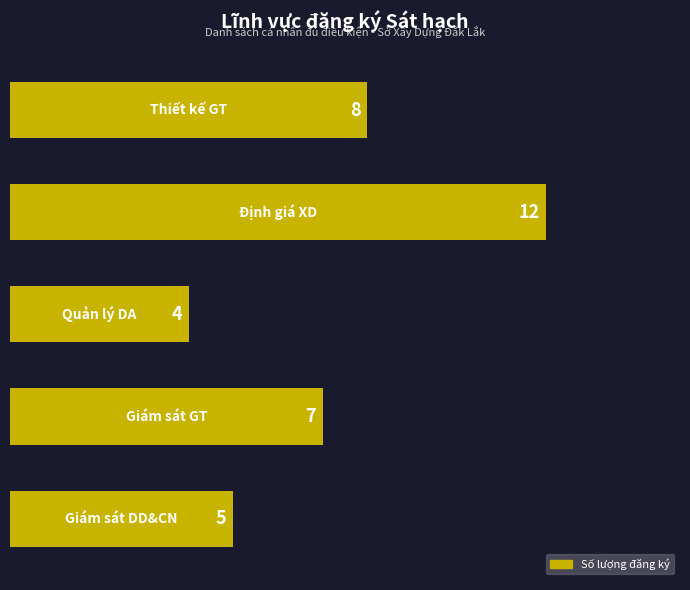

Count the values in the range 5 to 8.

3